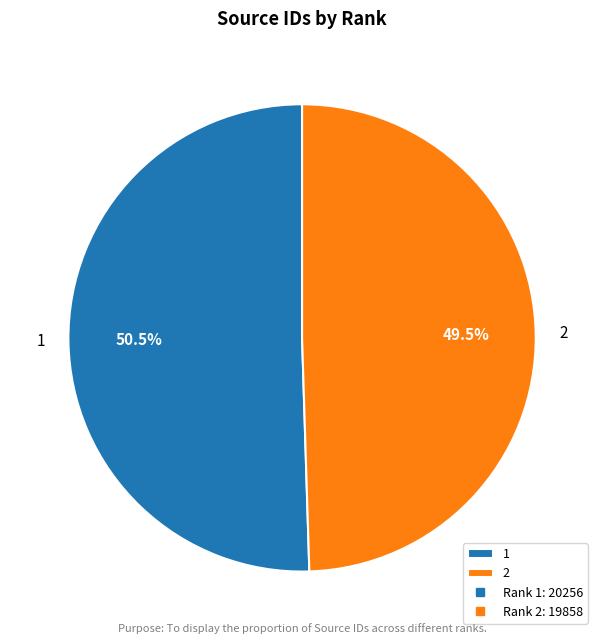

Count the number of slices in the pie.

2